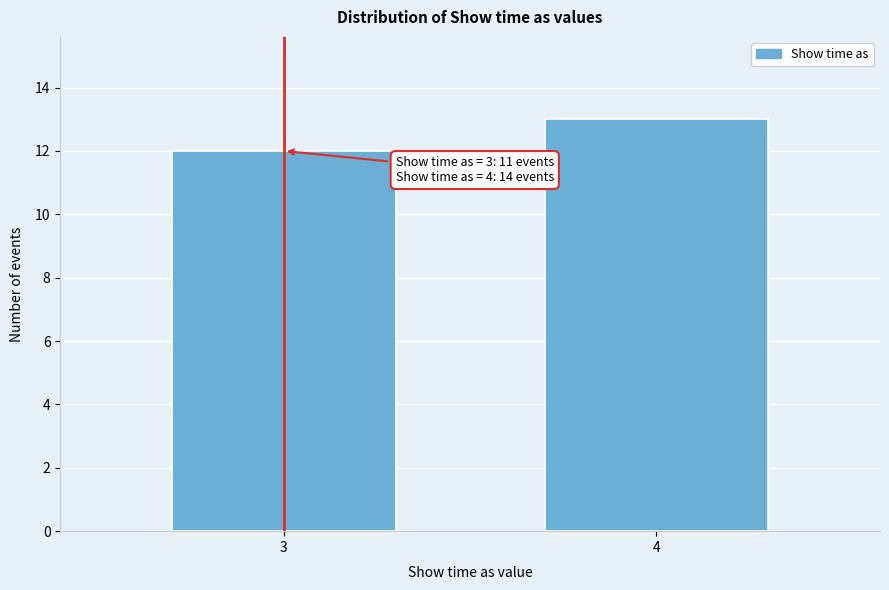

Reading left to right, extract all data points from this chart.

12	13